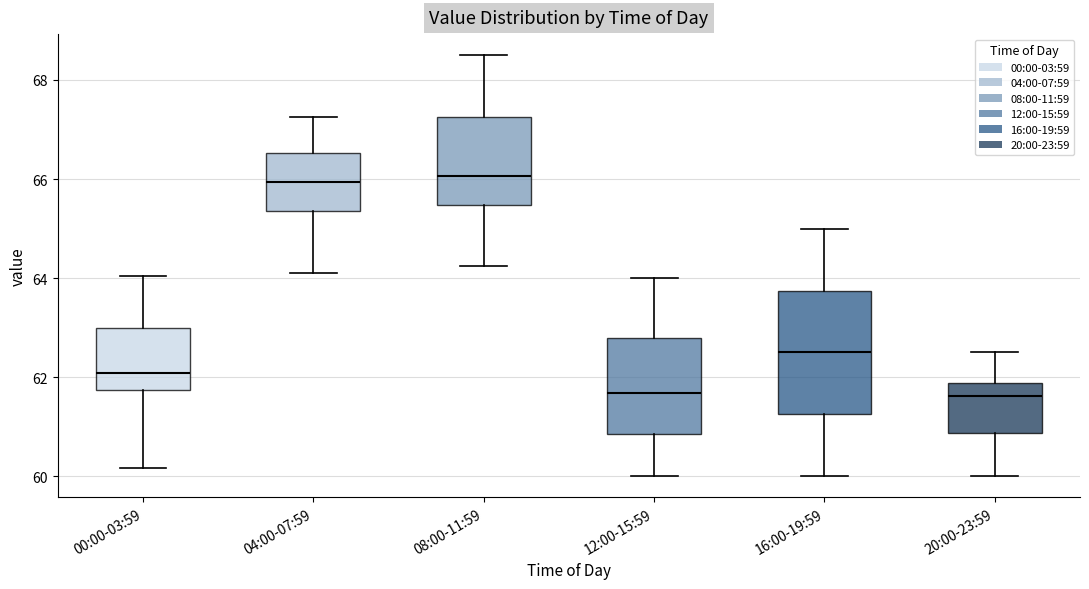

Comparing the boxes themselves (not the whiskers), which one is the tallest?

16:00-19:59